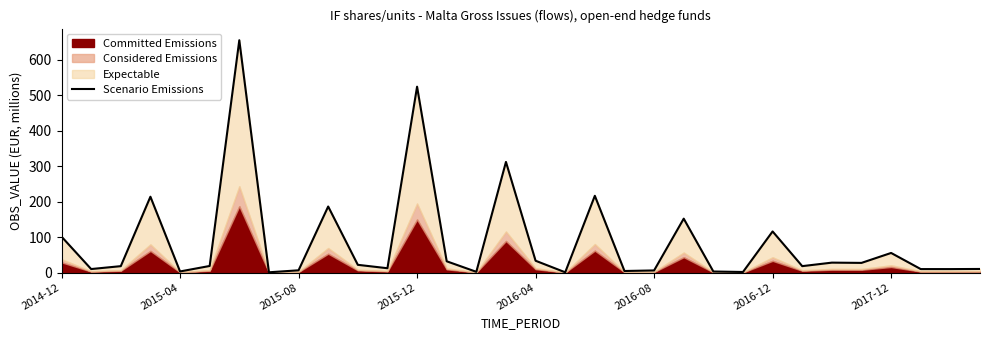

The value at 2015-08 is 29.7. True or false?

False